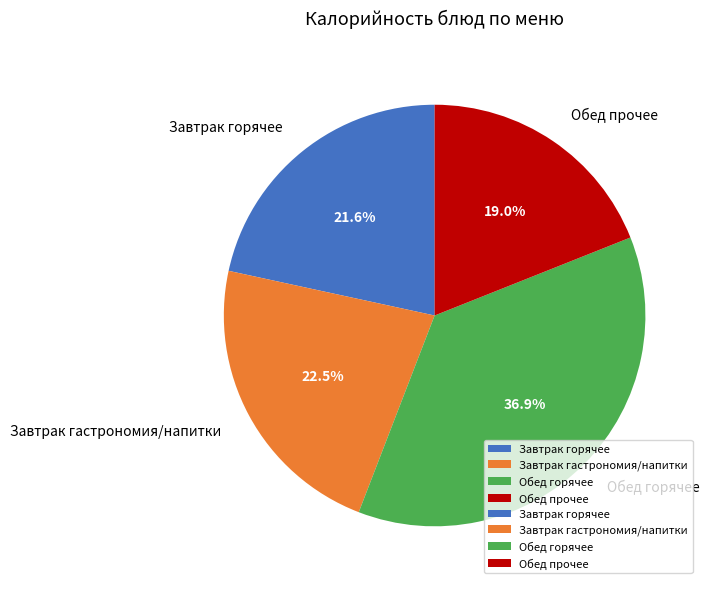

Rank the categories by value from lowest to highest.

Обед прочее, Завтрак горячее, Завтрак гастрономия/напитки, Обед горячее